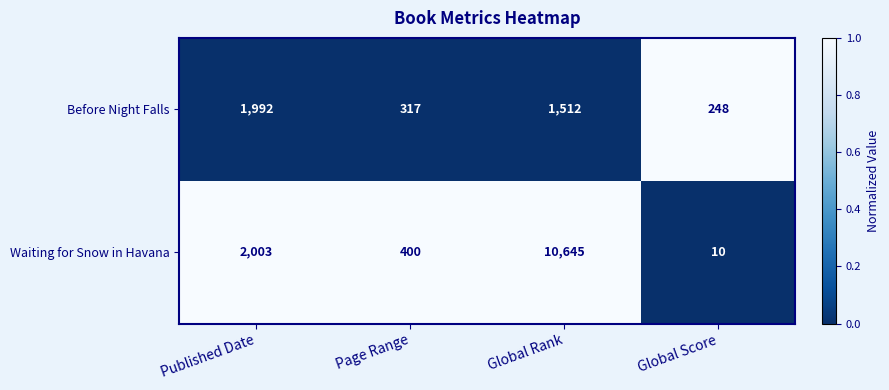

True or false: Waiting for Snow in Havana has a value of 536 at Page Range.

False